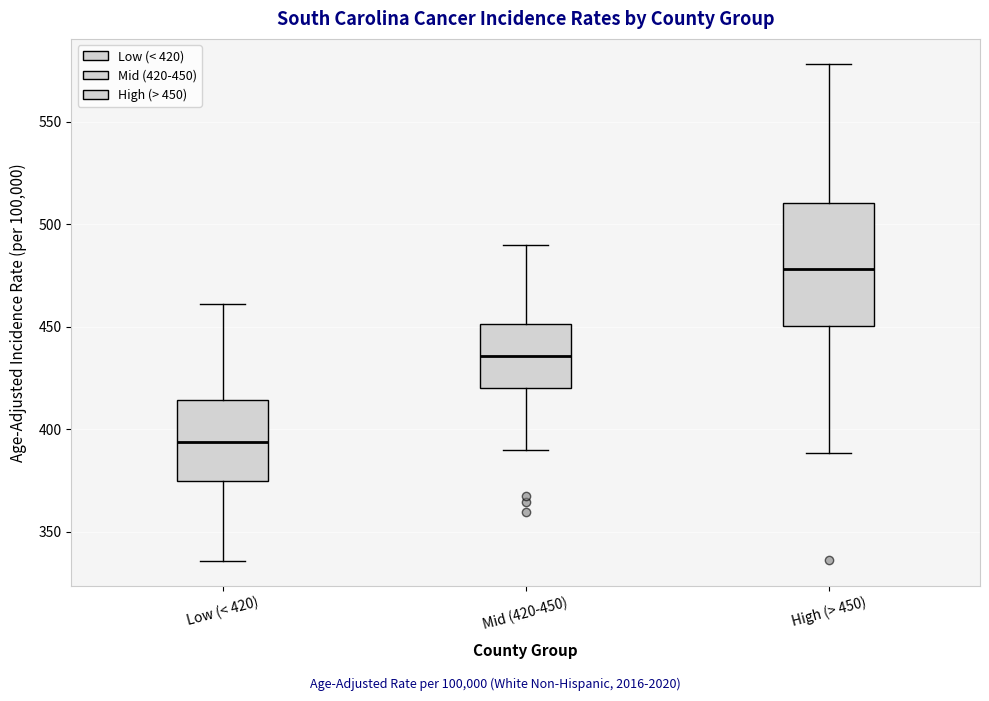

Where does the lower whisker of the box for Low (< 420) end on the y-axis? The values are not printed on the chart, so give them approximately, as read against the axis.

335